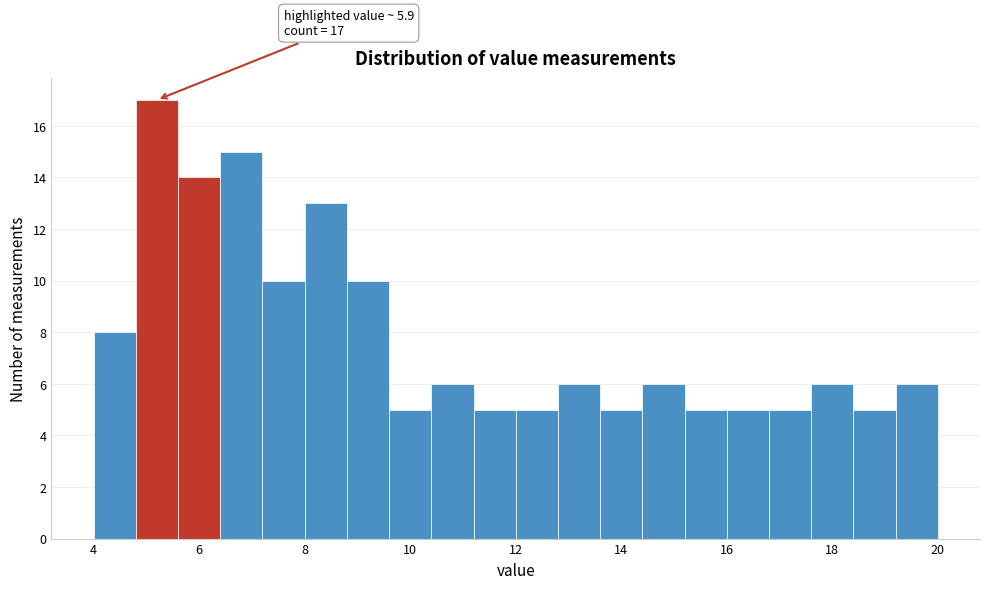

Which range on the x-axis has the tallest bar?

4.8 to 5.6